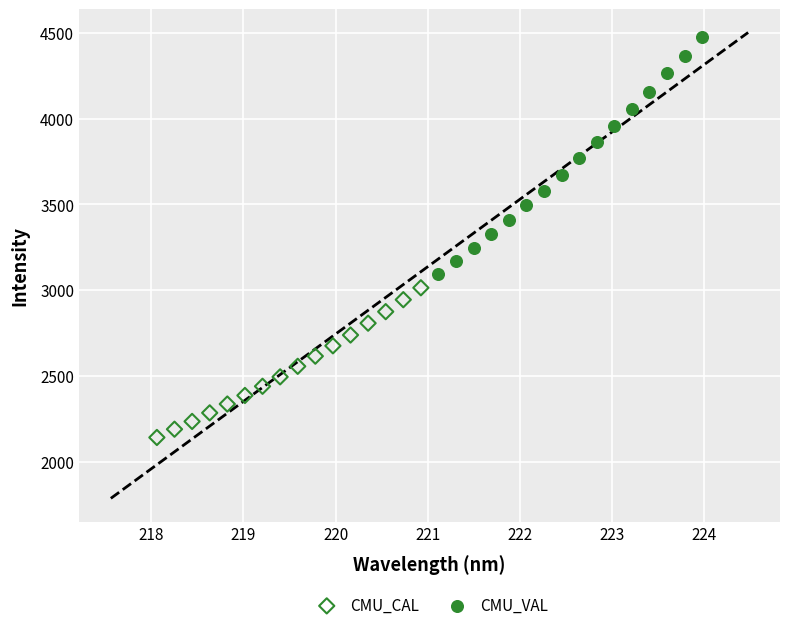

Which series has the largest Y range (max minus min)?

CMU_VAL